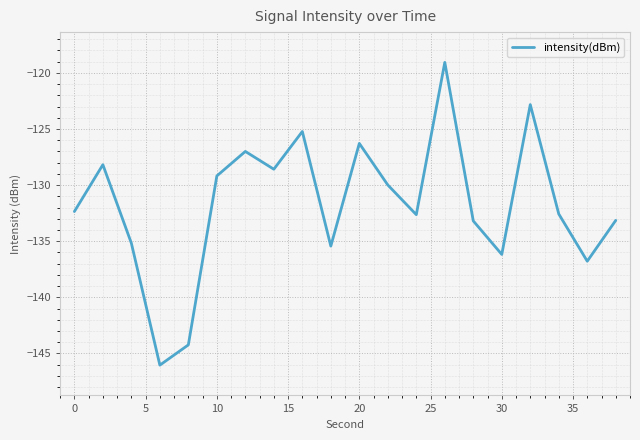

Count the number of data series in this chart.

1